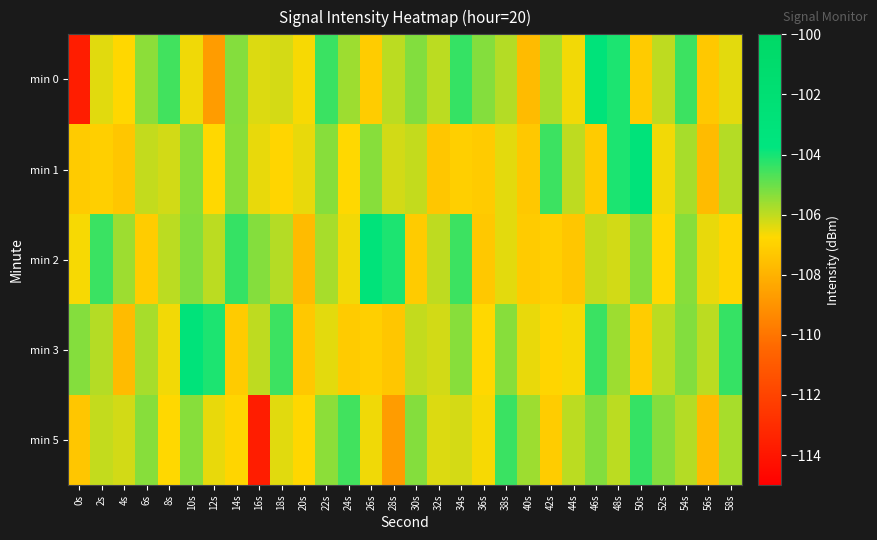

Reading right to left, what are all the values shown in this chart?

min 0: 58s=-106.4	56s=-107.3	54s=-104.5	52s=-106.0	50s=-107.2	48s=-104.1	46s=-103.1	44s=-106.6	42s=-105.7	40s=-107.7	38s=-105.9	36s=-105.3	34s=-104.4	32s=-106.0	30s=-105.3	28s=-105.9	26s=-107.2	24s=-105.6	22s=-104.4	20s=-106.7	18s=-106.2	16s=-106.3	14s=-105.3	12s=-108.7	10s=-106.6	8s=-104.5	6s=-105.4	4s=-106.8	2s=-106.4	0s=-113.7
min 1: 58s=-105.9	56s=-107.7	54s=-105.7	52s=-106.6	50s=-103.1	48s=-104.1	46s=-107.2	44s=-106.0	42s=-104.5	40s=-107.3	38s=-106.4	36s=-107.2	34s=-107.0	32s=-107.4	30s=-106.1	28s=-106.2	26s=-105.4	24s=-106.7	22s=-105.3	20s=-106.5	18s=-106.9	16s=-106.5	14s=-105.3	12s=-106.7	10s=-105.4	8s=-106.2	6s=-106.1	4s=-107.4	2s=-107.0	0s=-107.2
min 2: 58s=-106.9	56s=-106.5	54s=-105.3	52s=-106.7	50s=-105.4	48s=-106.2	46s=-106.1	44s=-107.4	42s=-107.0	40s=-107.2	38s=-106.4	36s=-107.3	34s=-104.5	32s=-106.0	30s=-107.2	28s=-104.1	26s=-103.1	24s=-106.6	22s=-105.7	20s=-107.7	18s=-105.9	16s=-105.3	14s=-104.4	12s=-106.0	10s=-105.3	8s=-105.9	6s=-107.2	4s=-105.6	2s=-104.4	0s=-106.7
min 3: 58s=-104.4	56s=-106.0	54s=-105.3	52s=-105.9	50s=-107.2	48s=-105.6	46s=-104.4	44s=-106.7	42s=-106.9	40s=-106.5	38s=-105.3	36s=-106.7	34s=-105.4	32s=-106.2	30s=-106.1	28s=-107.4	26s=-107.0	24s=-107.2	22s=-106.4	20s=-107.3	18s=-104.5	16s=-106.0	14s=-107.2	12s=-104.1	10s=-103.1	8s=-106.6	6s=-105.7	4s=-107.7	2s=-105.9	0s=-105.3
min 5: 58s=-105.7	56s=-107.7	54s=-105.9	52s=-105.3	50s=-104.4	48s=-106.0	46s=-105.3	44s=-105.9	42s=-107.2	40s=-105.6	38s=-104.4	36s=-106.7	34s=-106.2	32s=-106.3	30s=-105.3	28s=-108.7	26s=-106.6	24s=-104.5	22s=-105.4	20s=-106.8	18s=-106.4	16s=-113.7	14s=-106.9	12s=-106.5	10s=-105.3	8s=-106.7	6s=-105.4	4s=-106.2	2s=-106.1	0s=-107.4